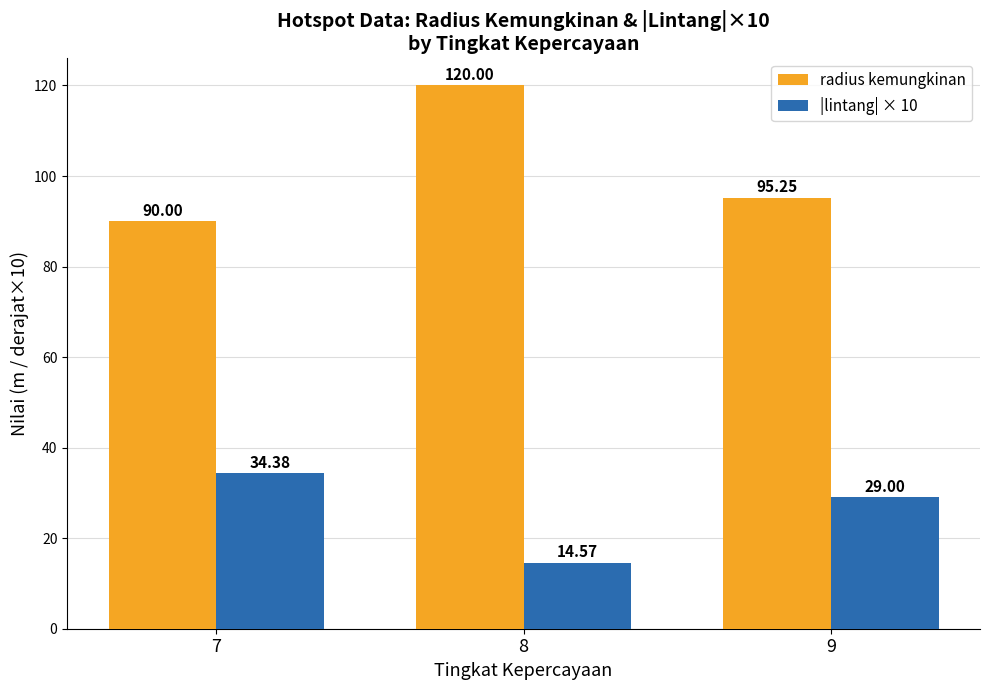

Between 7 and 8, which series saw the biggest shift?

radius kemungkinan